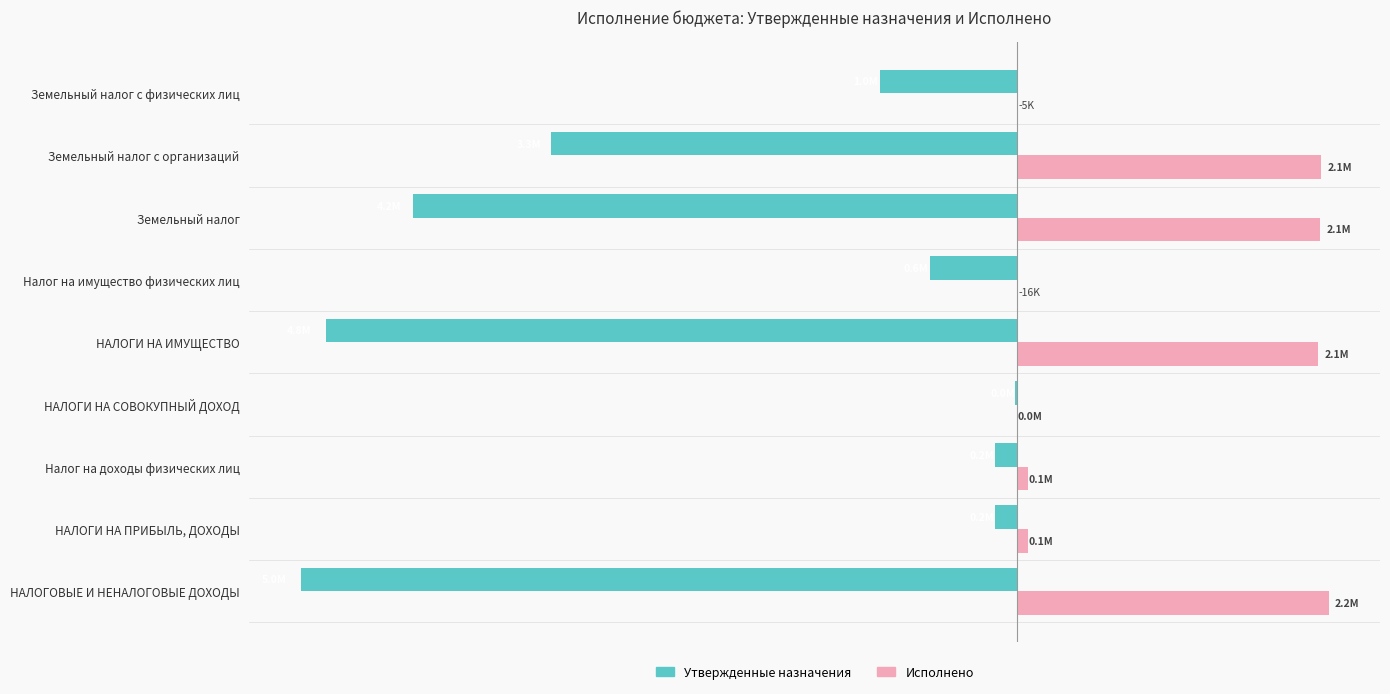

What are all the series names shown in the legend?

Утвержденные назначения, Исполнено